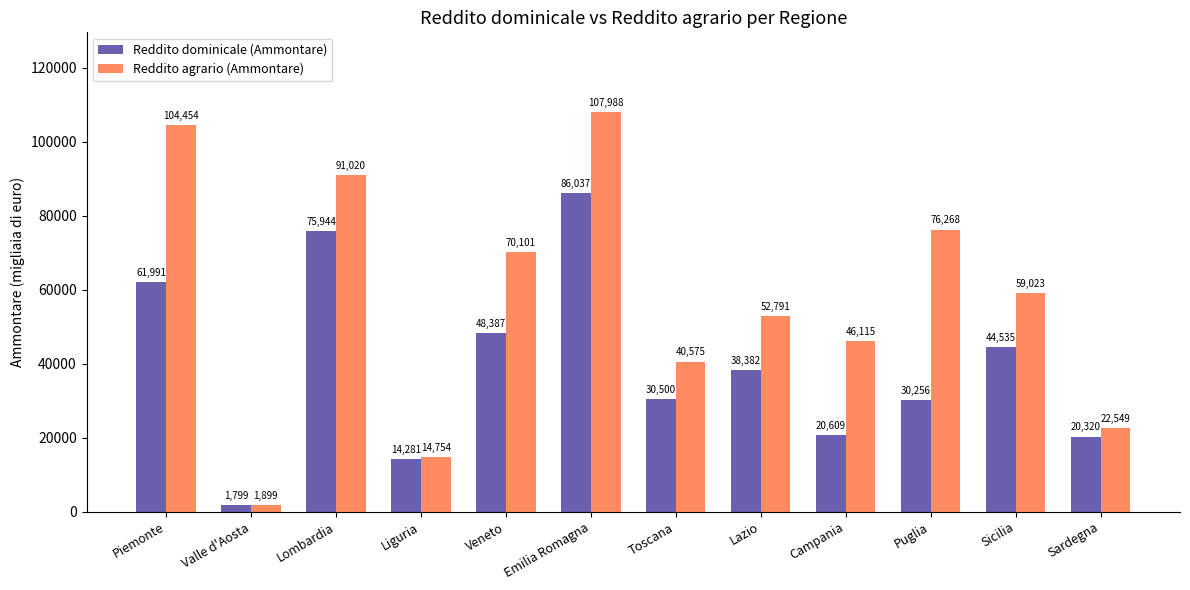

What is the approximate value of Reddito agrario (Ammontare) at Sicilia, to the nearest 50?

59000